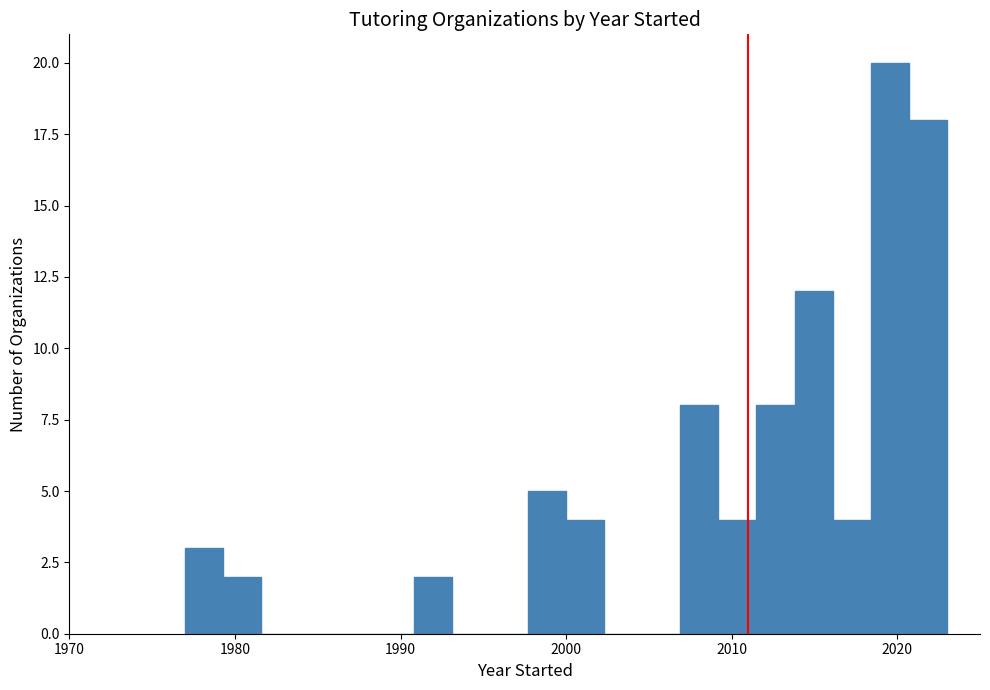

Read against the x-axis, roughly where is the centre of the tallest bar?

2020